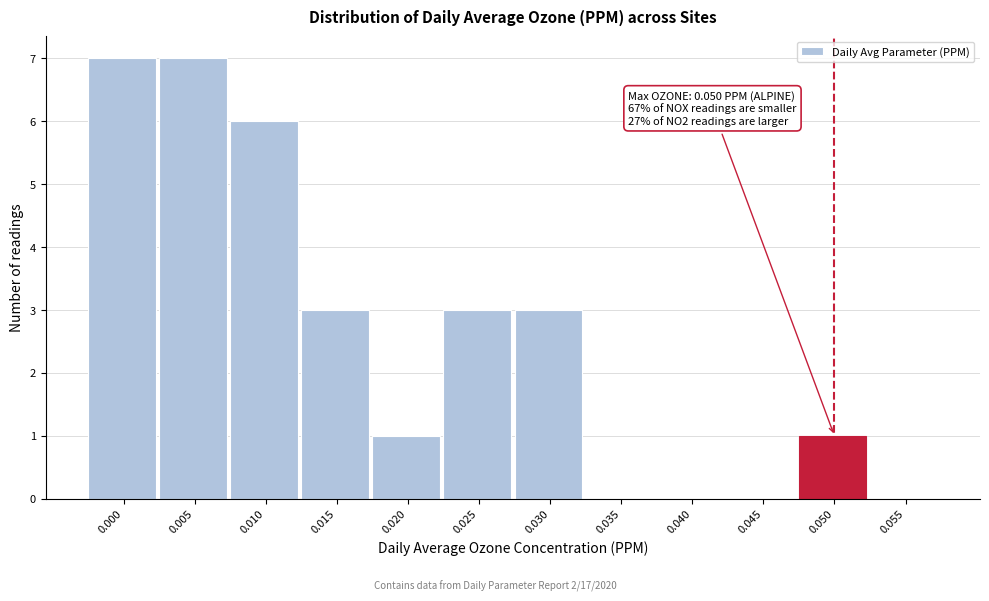

Reading right to left, what are all the values shown in this chart?

0.055=0	0.050=1	0.045=0	0.040=0	0.035=0	0.030=3	0.025=3	0.020=1	0.015=3	0.010=6	0.005=7	0.000=7